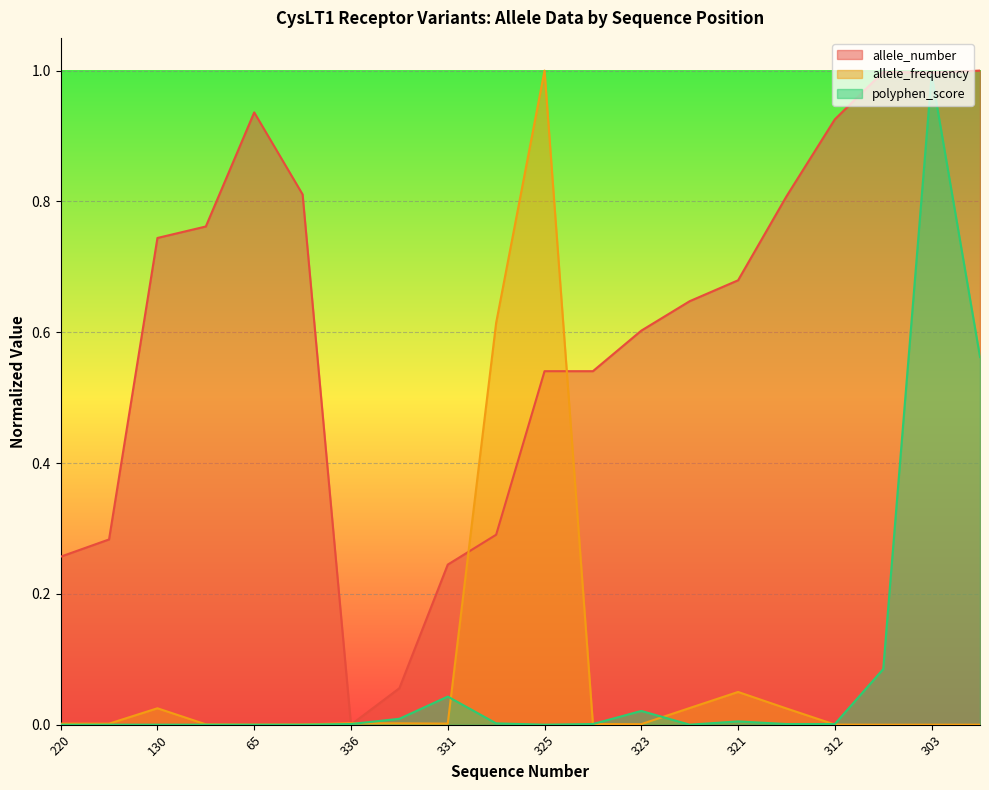

At how many categories does at least one series exceed 0?

20